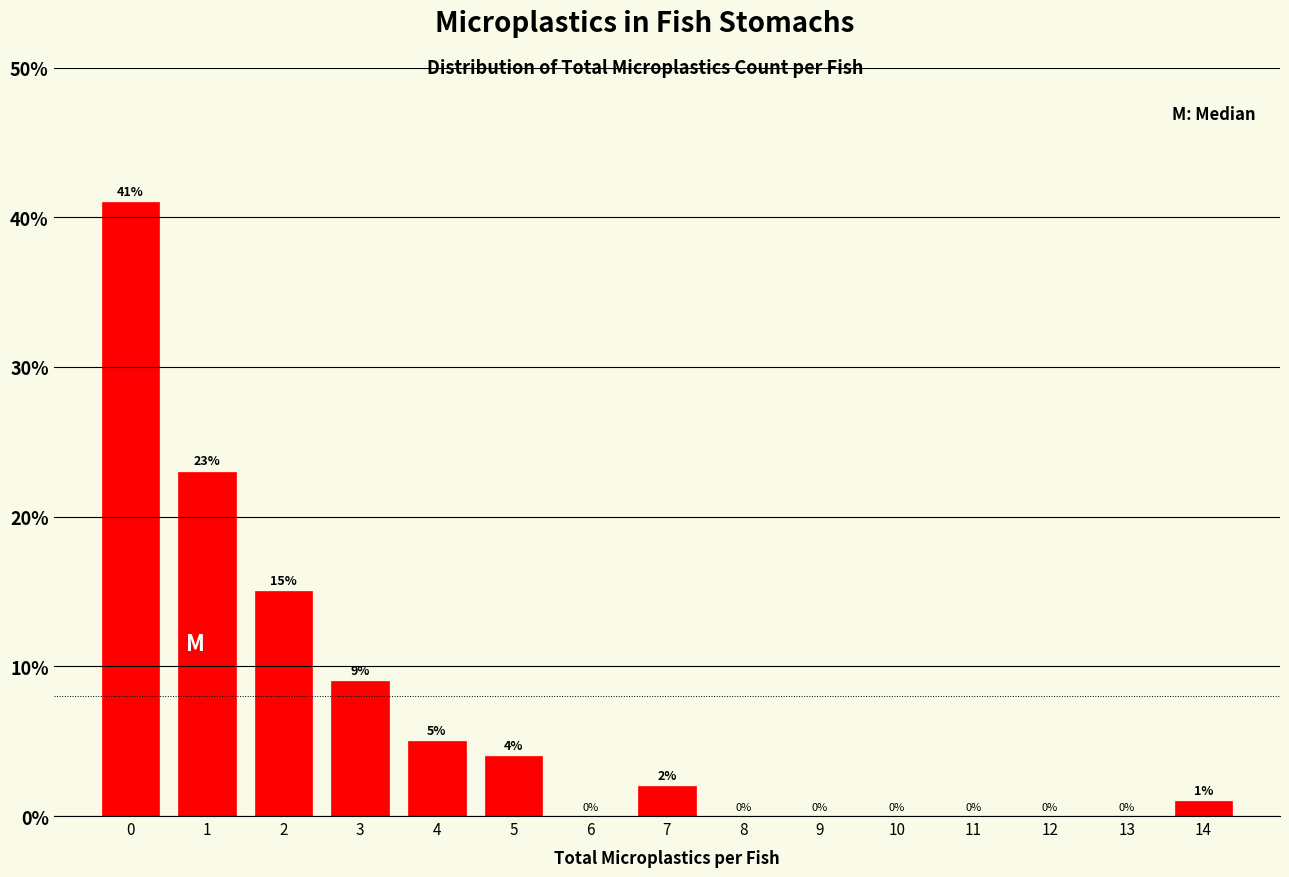

Reading left to right, list every bar in this chart as the range it spans on the x-axis followed by its height.

-0.5 to 0.5: 41
0.5 to 1.5: 23
1.5 to 2.5: 15
2.5 to 3.5: 9
3.5 to 4.5: 5
4.5 to 5.5: 4
5.5 to 6.5: 0
6.5 to 7.5: 2
7.5 to 8.5: 0
8.5 to 9.5: 0
9.5 to 10.5: 0
10.5 to 11.5: 0
11.5 to 12.5: 0
12.5 to 13.5: 0
13.5 to 14.5: 1